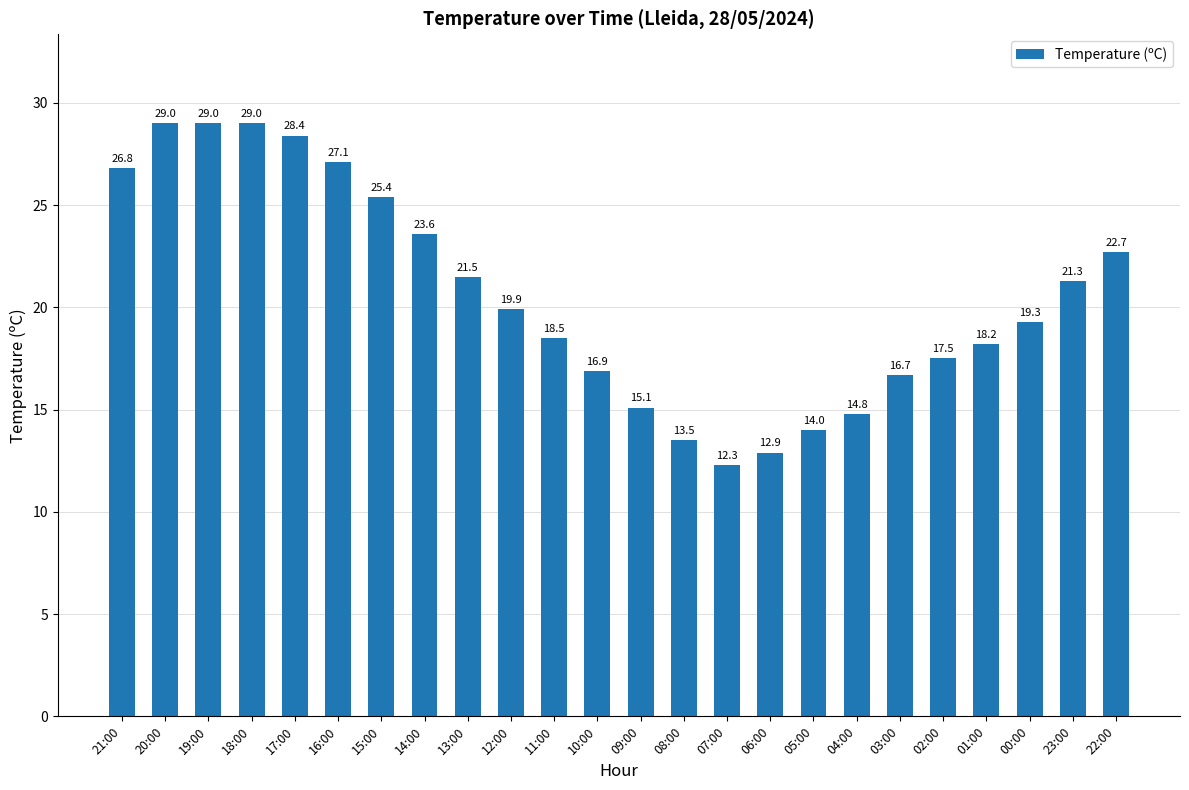

What is the value of the 11th bar from the left?

18.5